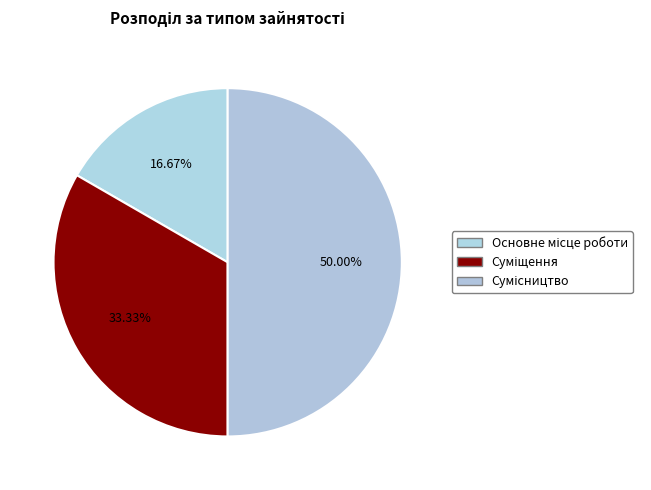

Which slice is the largest?

Сумісництво